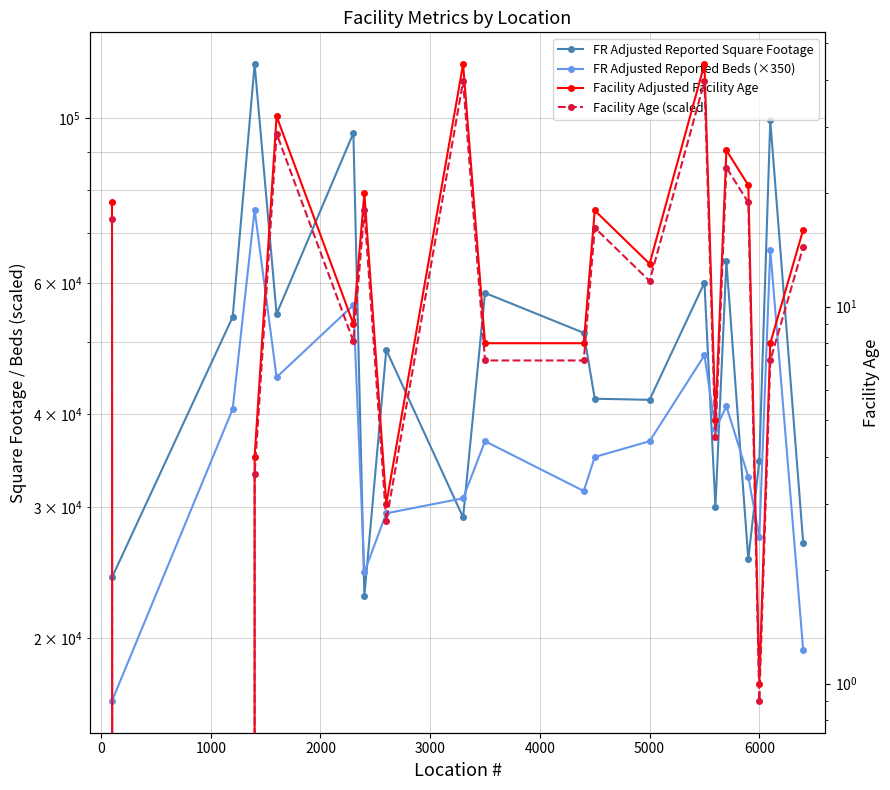

True or false: FR Adjusted Reported Beds (×350) has more than 0 points higher than both neighbors.

True